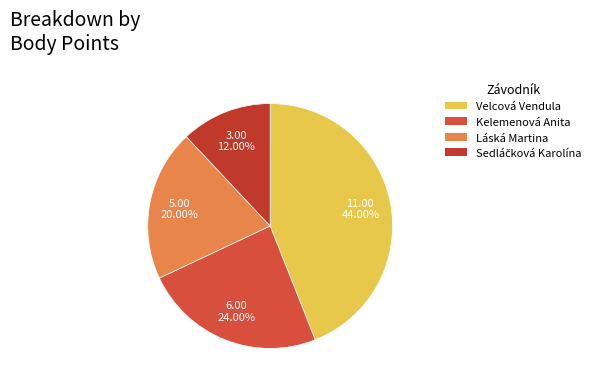

How many slices are in this pie chart?

4